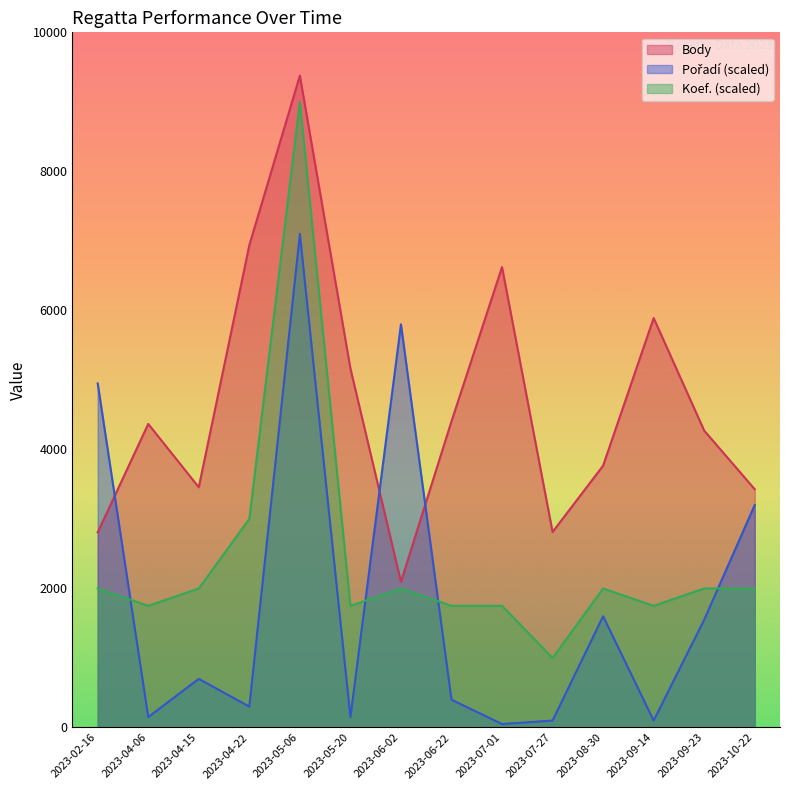

What is the value of the Pořadí point at the 11th from the left?

1600